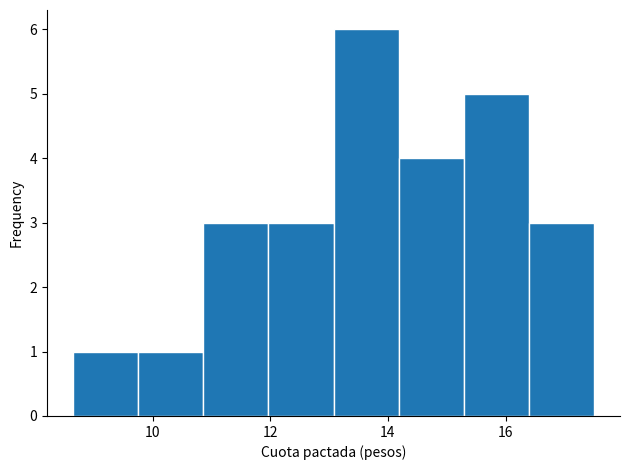

Over which range of the x-axis is the bar tallest?

13.0 to 14.2